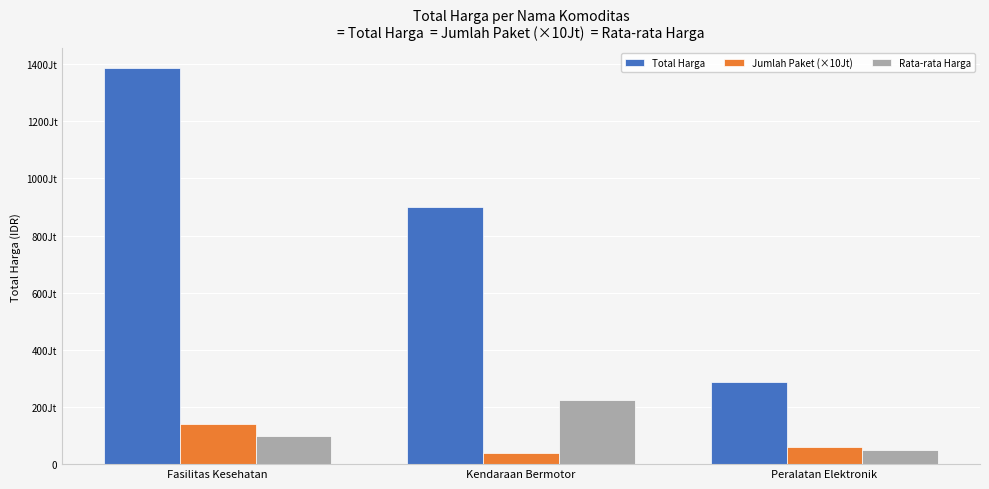

What is the lowest value of the Jumlah Paket (×10Jt) series?

40000000